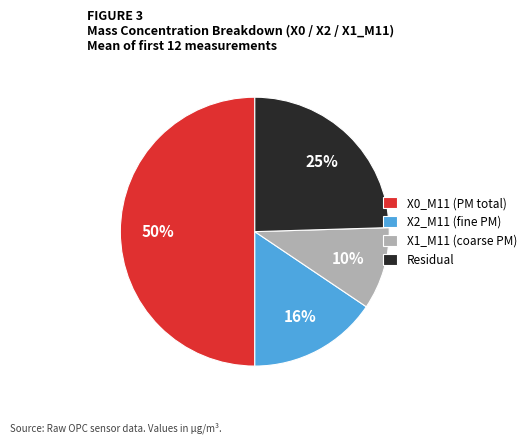

What is the largest slice in the pie chart?

X0_M11 (PM total)